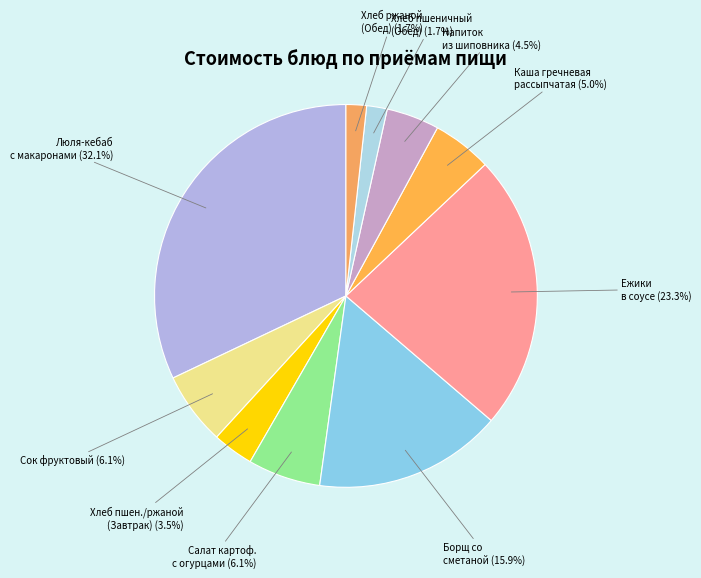

What is the smallest slice in the pie chart?

Хлеб пшеничный (Обед)